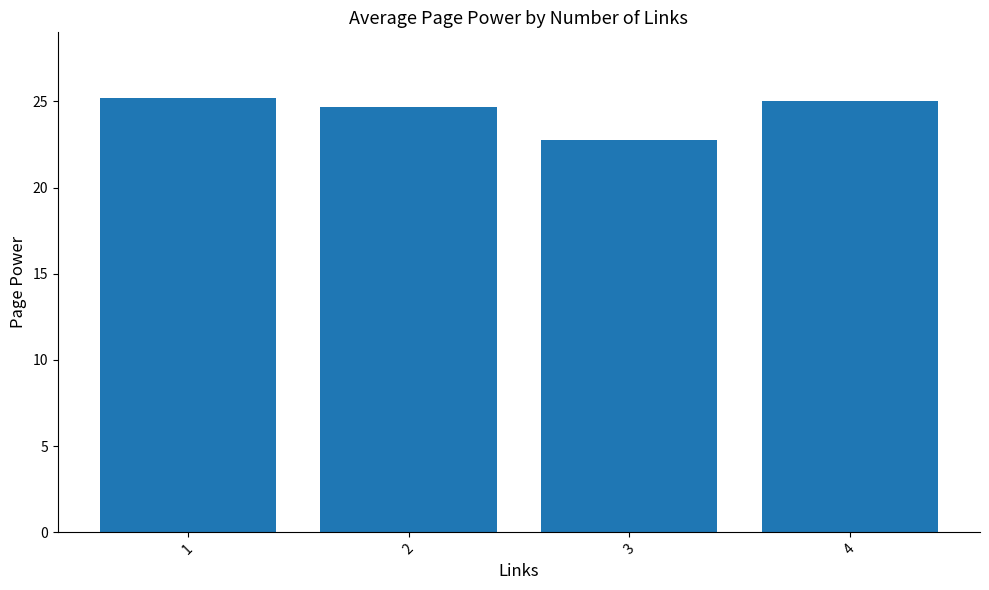

Read the value at 4.

25.0